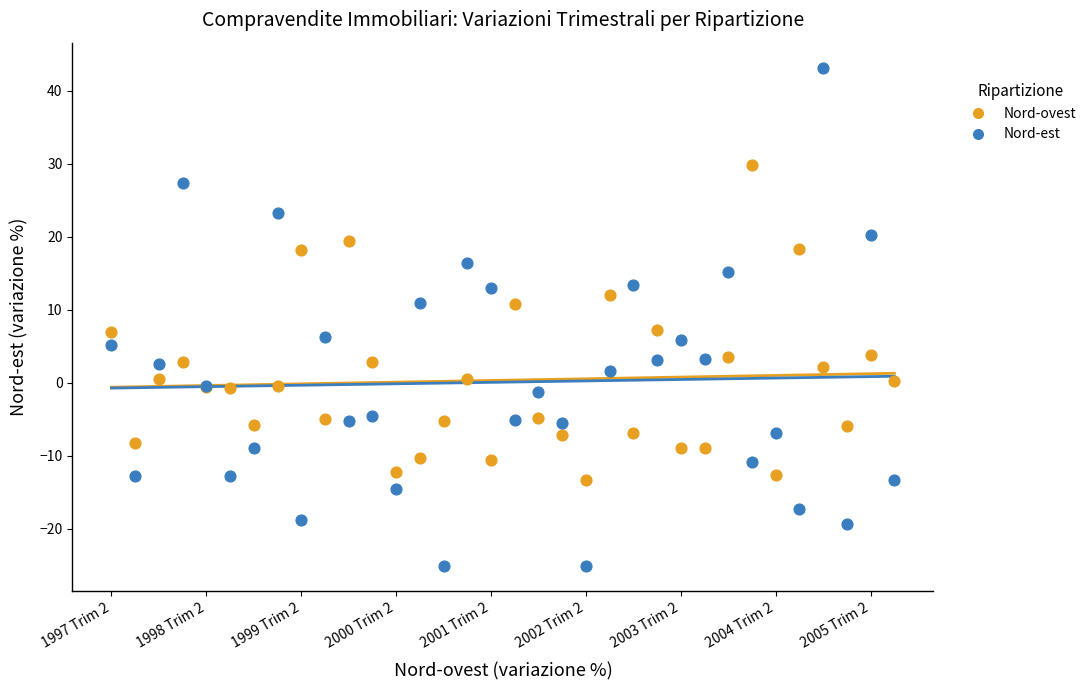

Which series has the widest spread of Y values?

Nord-est